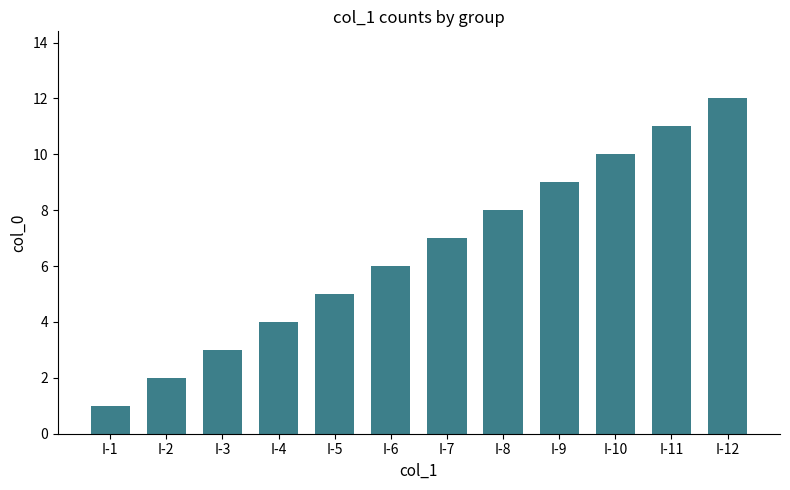

Are the bars grouped side by side (vs. stacked)?

No